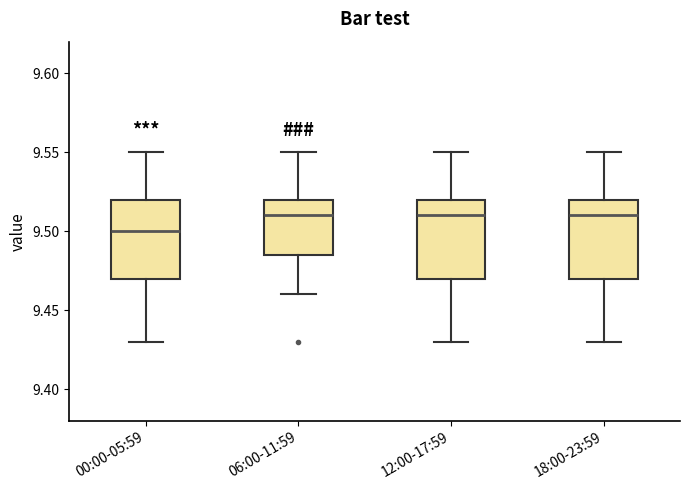

Where does the median line of the box for 00:00-05:59 sit on the y-axis? The values are not printed on the chart, so give them approximately, as read against the axis.

9.500